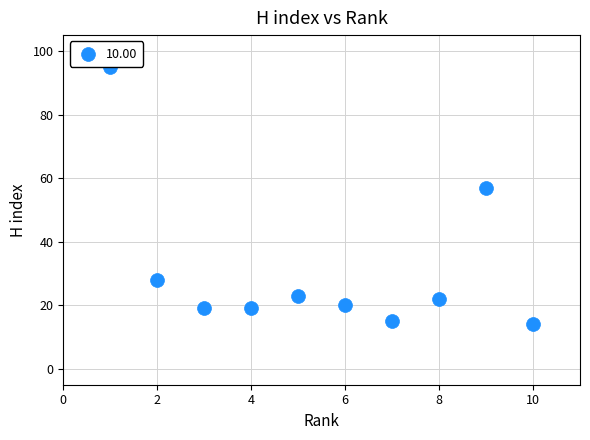

What is the range of X values (max minus min)?

9